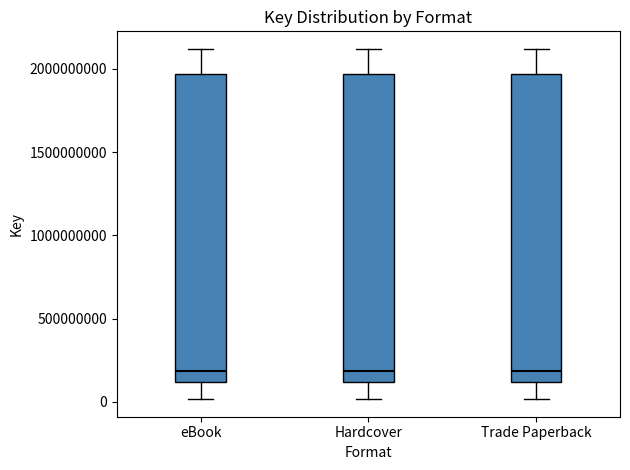

Reading left to right, transcribe this box plot: for each box, give where its median line is, the range the box spans, and where its two whiskers end, as read against the y-axis. The values are not printed on the chart, so give them approximately, as read against the axis.

eBook: median 200000000, box 100000000 to 1950000000, whiskers 0 to 2100000000
Hardcover: median 200000000, box 100000000 to 1950000000, whiskers 0 to 2100000000
Trade Paperback: median 200000000, box 100000000 to 1950000000, whiskers 0 to 2100000000